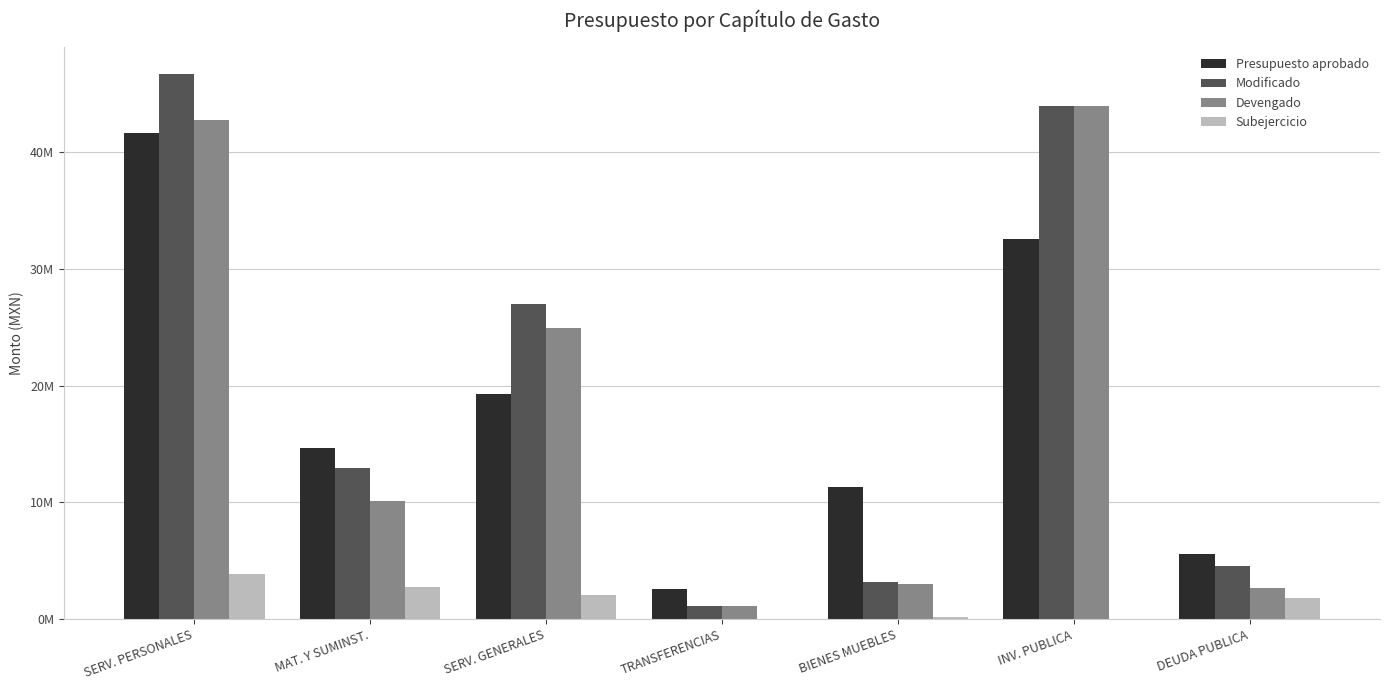

What is the difference between the second highest and minimum values in the Subejercicio series?

2791797.0